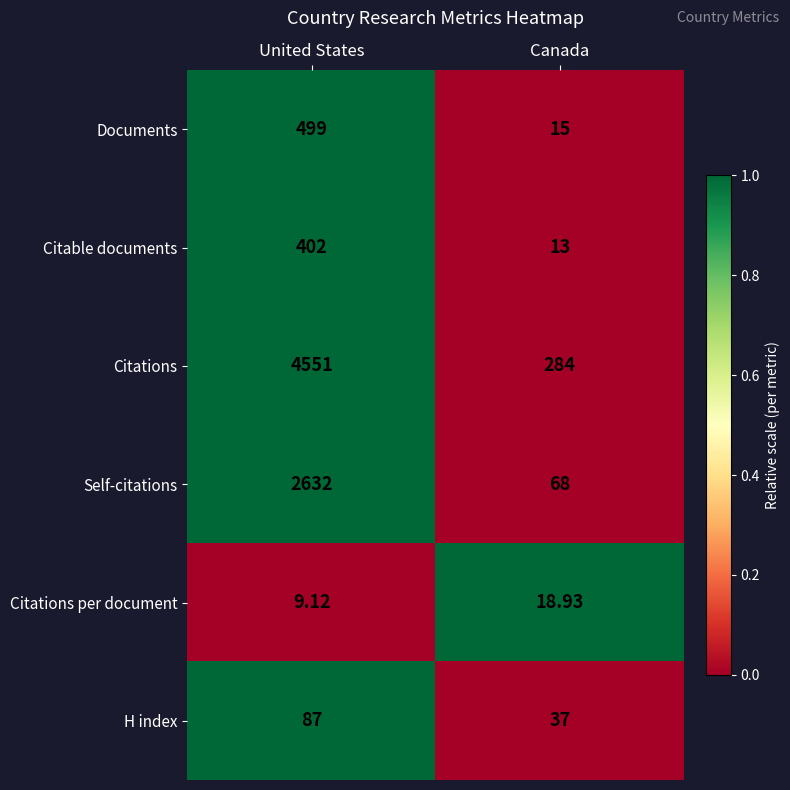

Which series has the largest total across all categories?

Citations